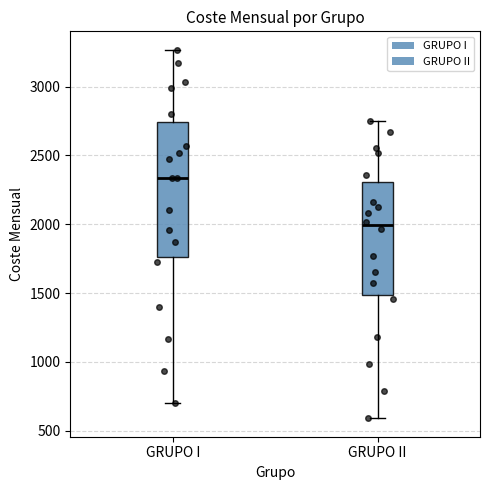

Reading left to right, read every box against the y-axis: the position of its median line, the range the box covers, and the ends of its whiskers. The values are not printed on the chart, so give them approximately, as read against the axis.

GRUPO I: median 2350, box 1750 to 2750, whiskers 700 to 3250
GRUPO II: median 2000, box 1500 to 2300, whiskers 600 to 2750